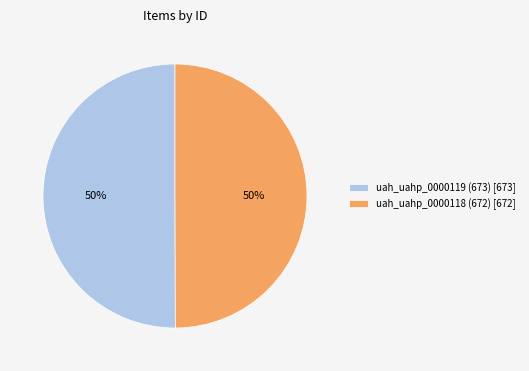

What is the ratio of the value at uah_uahp_0000119 (673) to the value at uah_uahp_0000118 (672)?

1.0